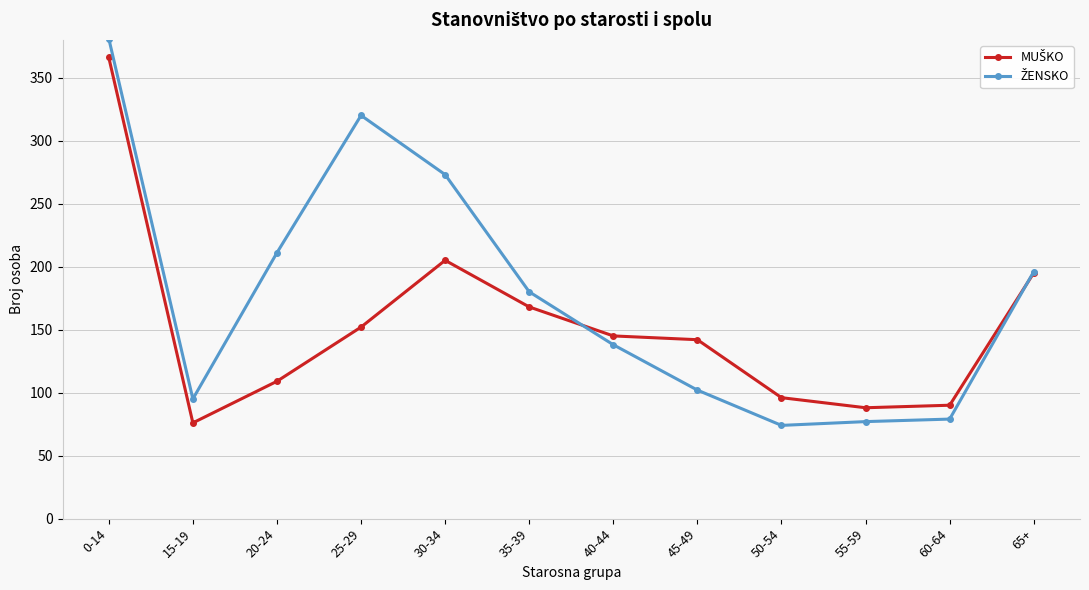

At which category is the sum across all series the highest?

0-14